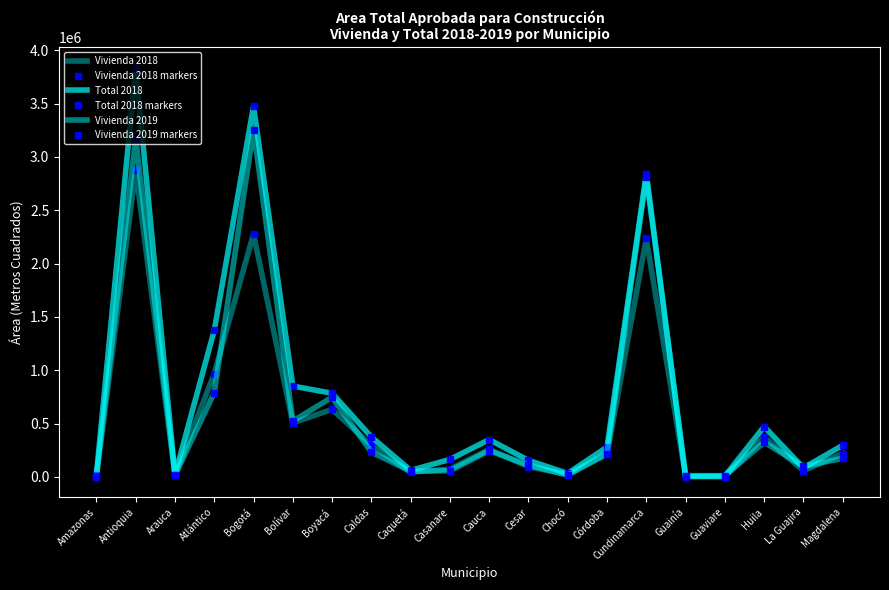

At which category is the sum across all series the highest?

Antioquia